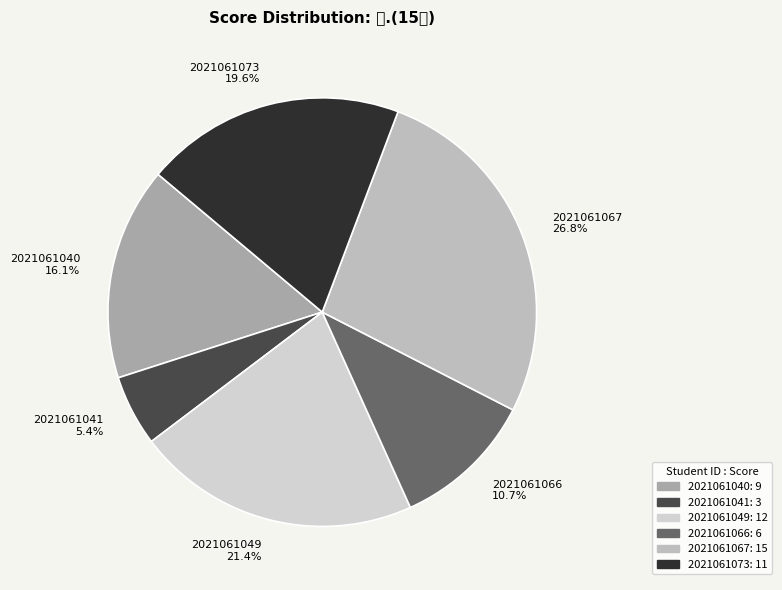

What is the largest slice in the pie chart?

2021061067